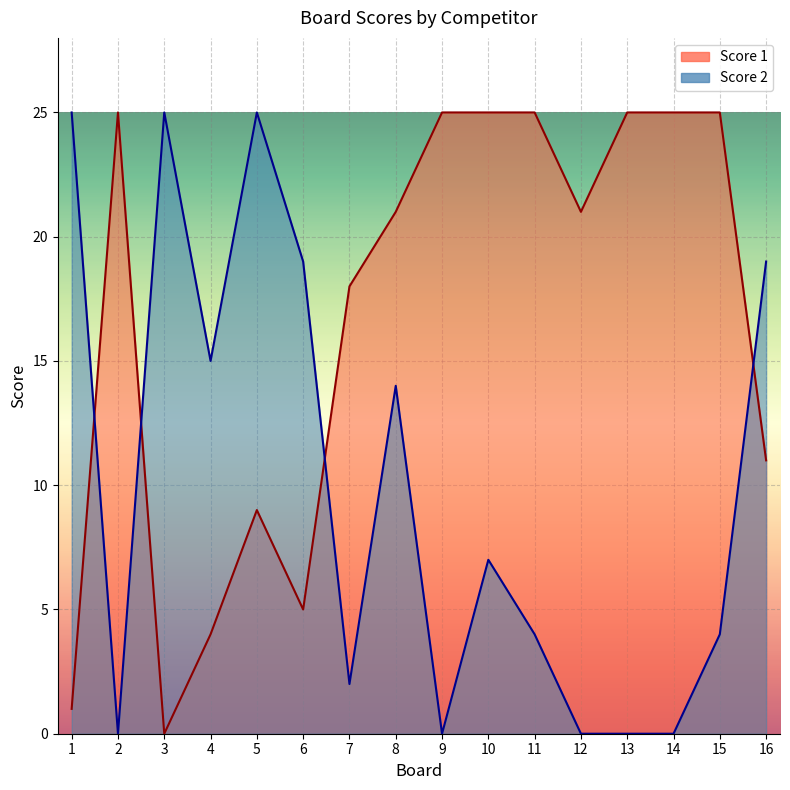

At 12, list the series in order from smallest to largest.

Score 2, Score 1